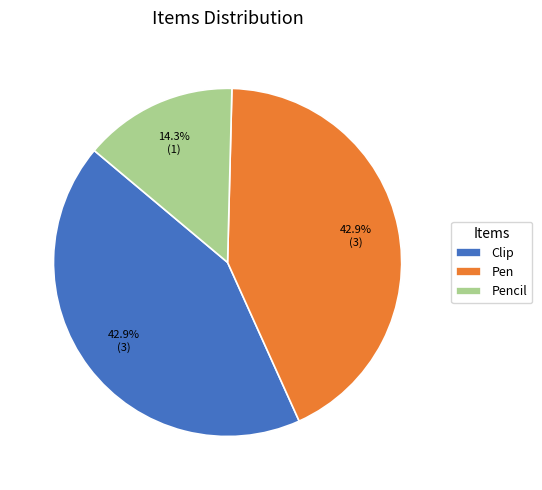

To the nearest percent, what percentage of the pie is Pen?

43%